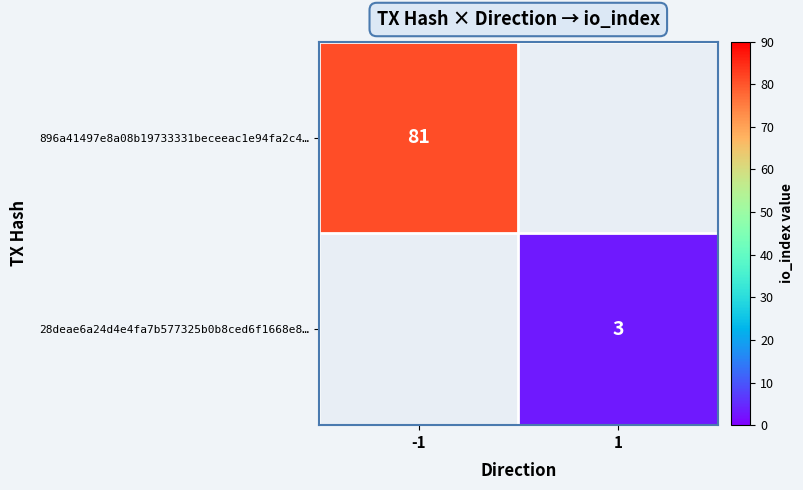

The 28deae6a24d4e4fa7b577325b0b8ced6f1668e8… series shows 2 at 1. True or false?

False